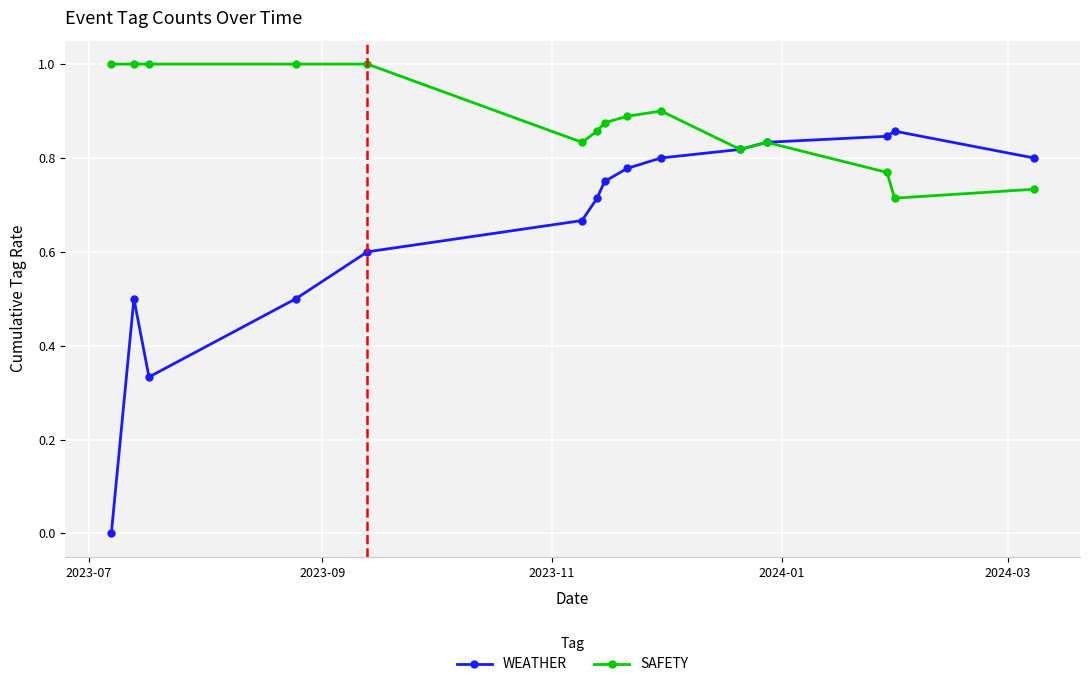

What are all the series names shown in the legend?

WEATHER, SAFETY